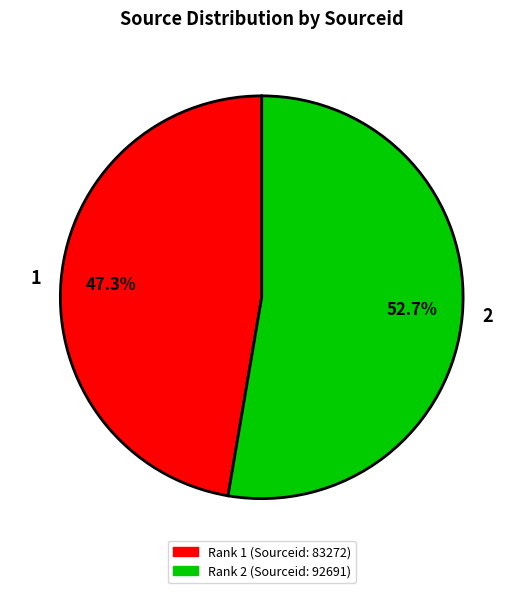

Does 1 represent more than half of the total?

No